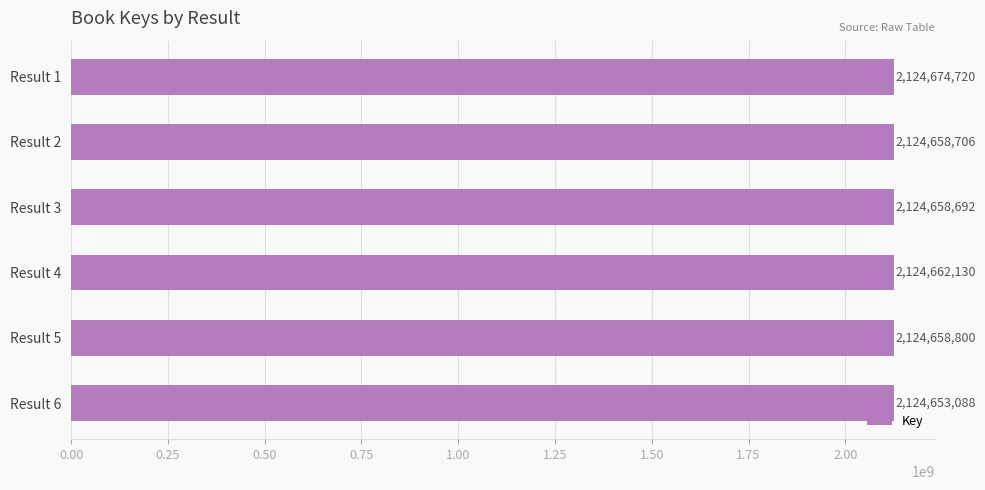

What is the greatest value displayed?

2124674720